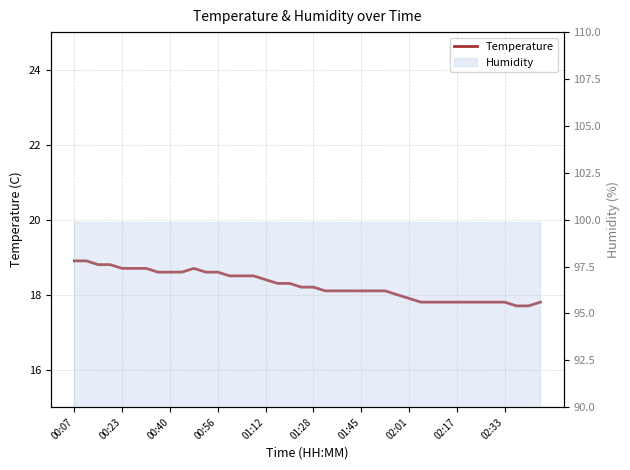

What is the smallest value displayed?

17.7